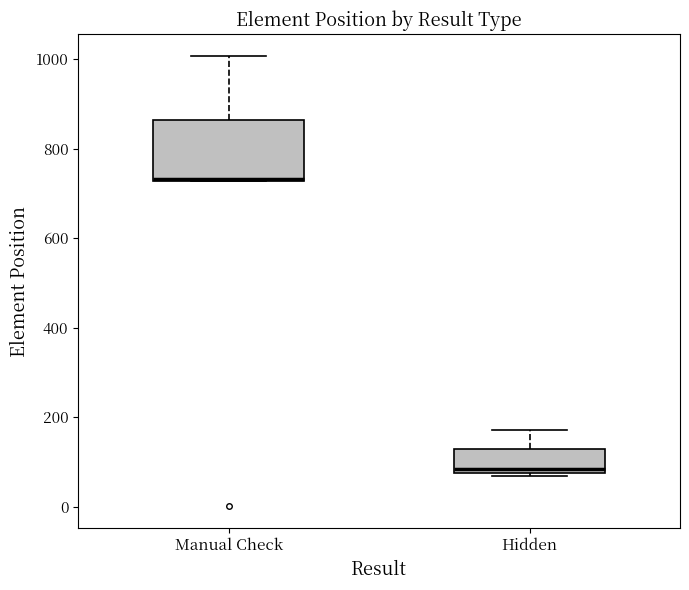

Which box is the tallest, from its lower edge to its upper edge?

Manual Check